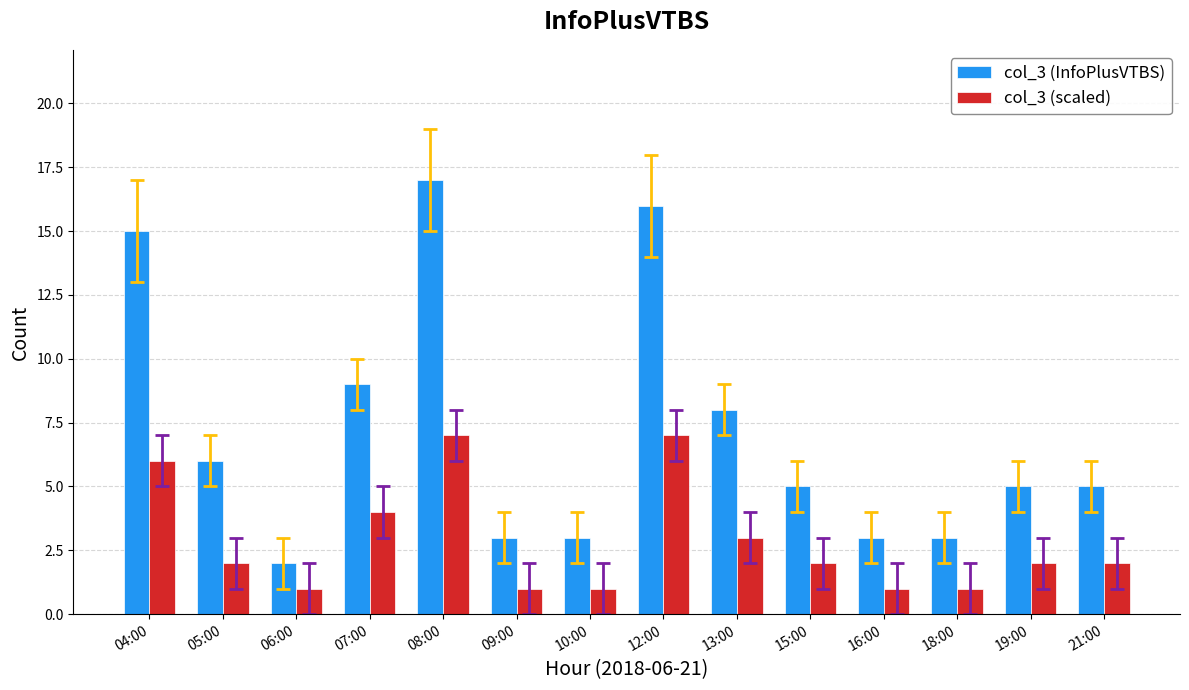

Is it true that col_3 (InfoPlusVTBS) equals 4 at 08:00?

False